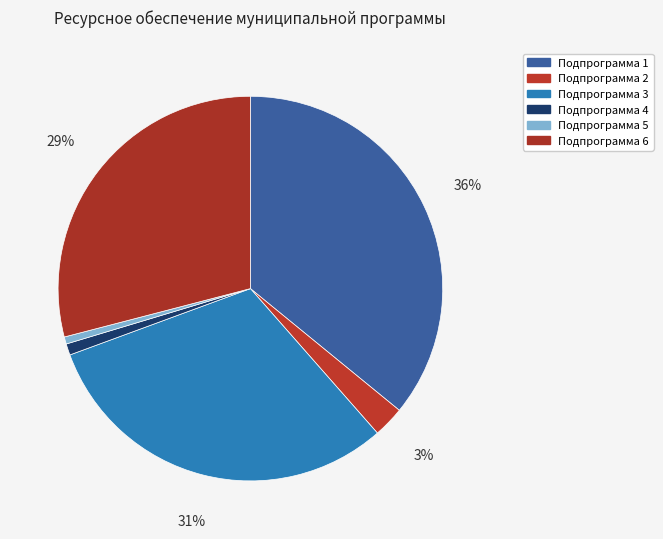

Does Подпрограмма 4 account for over 50% of the chart?

No